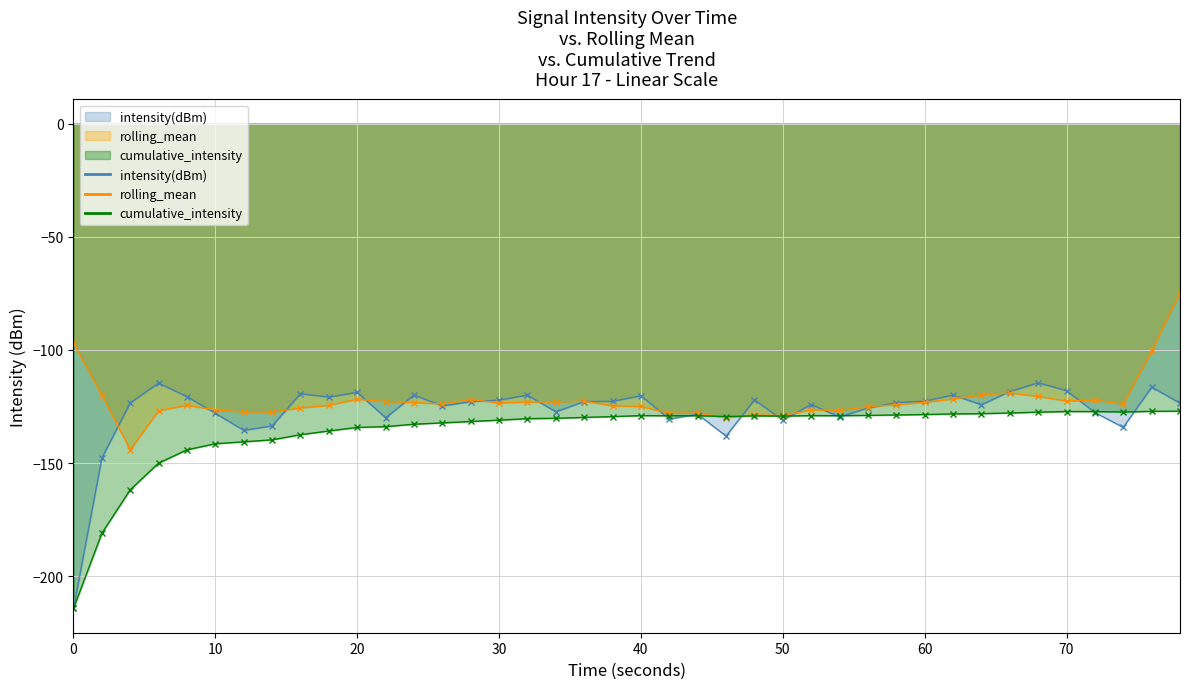

What is the total value across all series at 32?

-372.7